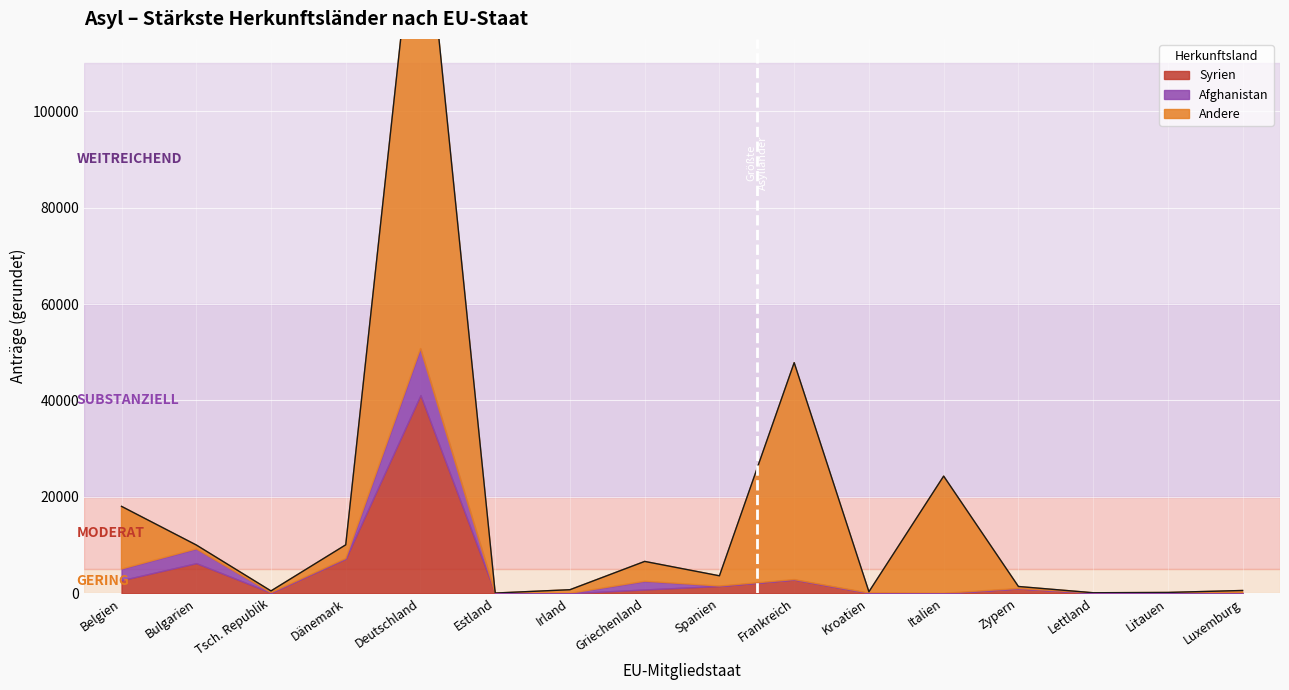

Reading left to right, extract all data points from this chart.

Syrien: 2705	6245	110	7210	41100	5	0	785	1510	2845	65	0	995	35	0	95
Afghanistan: 2330	2965	0	0	9675	0	0	1710	0	0	0	0	0	15	85	0
Andere: 12990	805	375	2835	101975	40	735	4110	2110	44990	245	24300	410	55	85	480